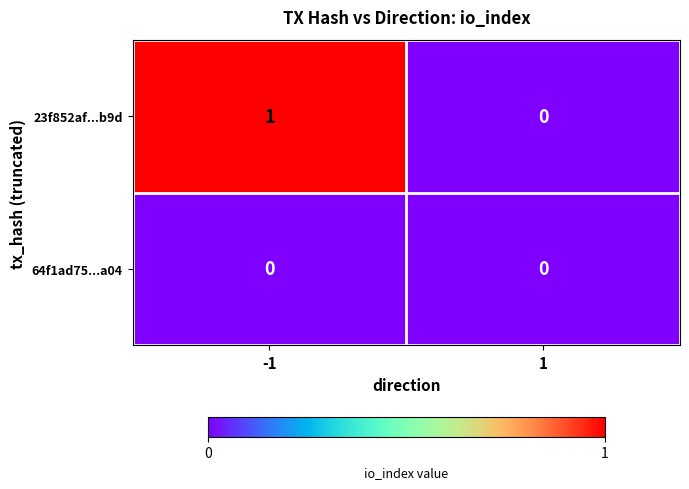

Between -1 and 1, which series saw the biggest shift?

23f852af...b9d